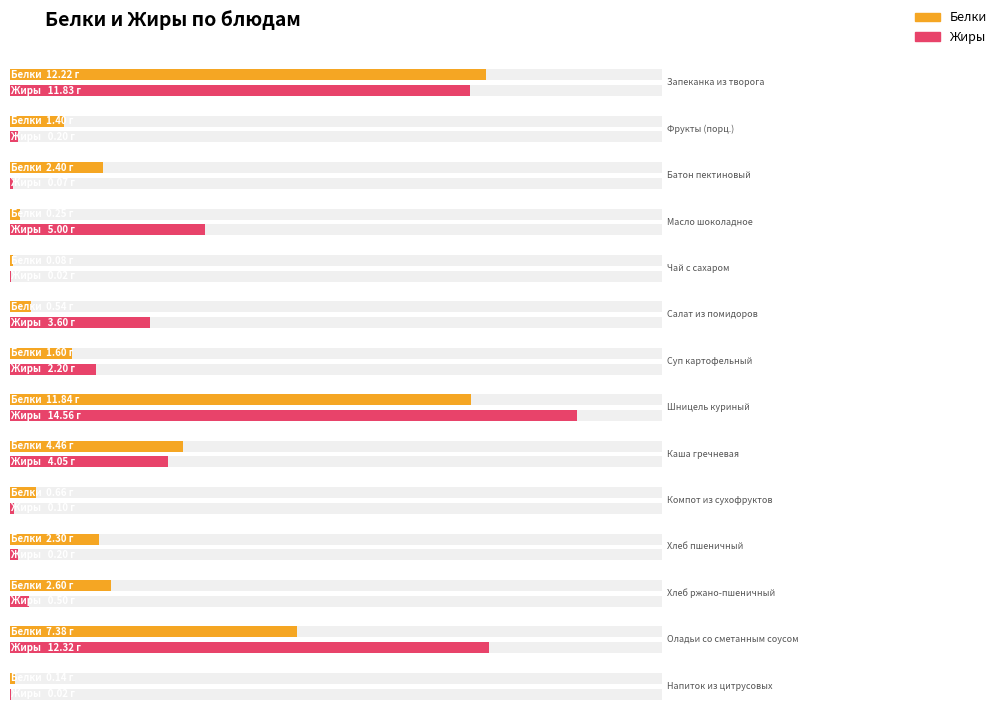

What is the sum of all Жиры values?

54.7